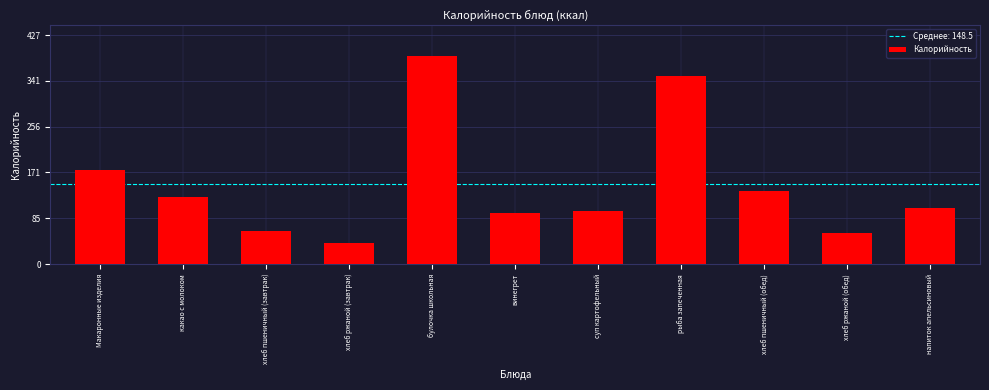

What position from the left is хлеб ржаной (обед)?

10